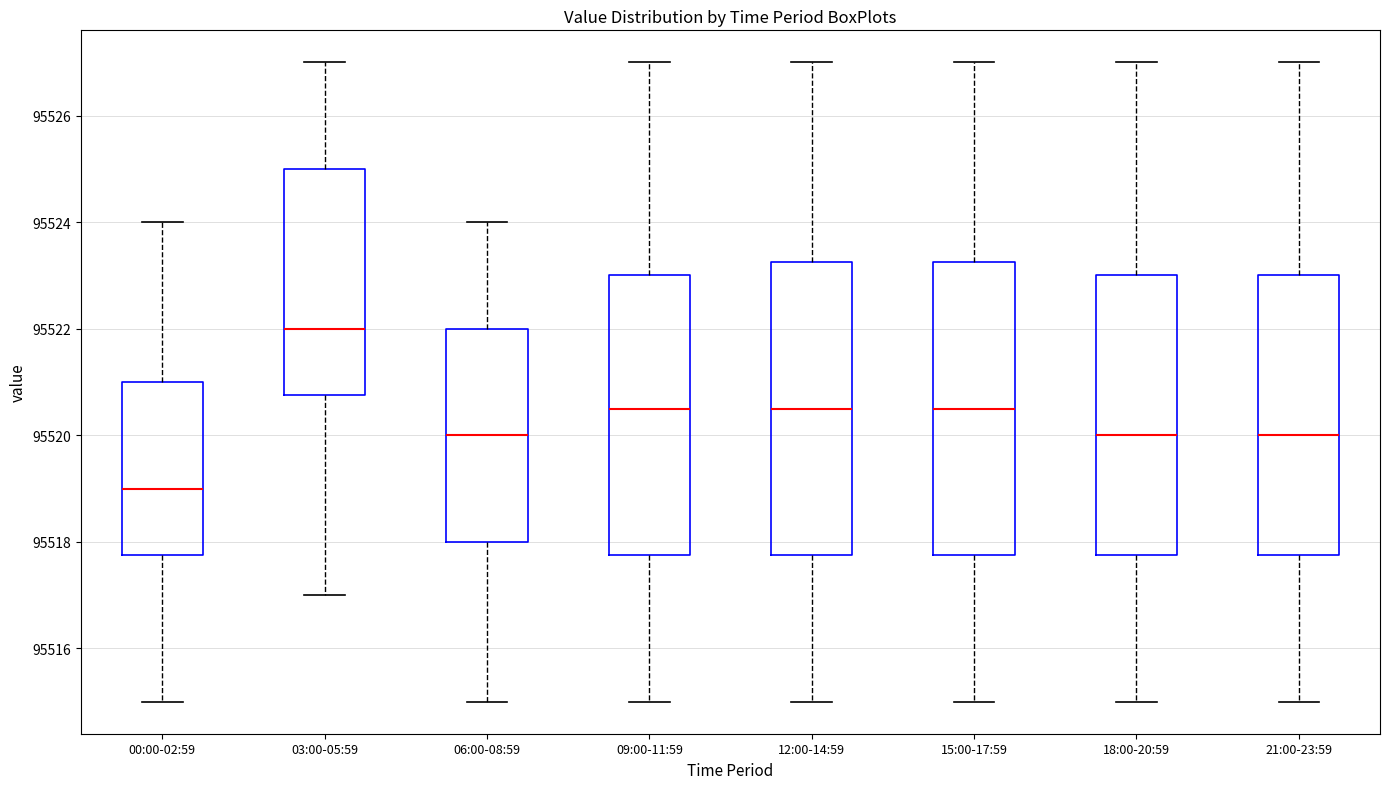

Reading left to right, read every box against the y-axis: the position of its median line, the range the box covers, and the ends of its whiskers. The values are not printed on the chart, so give them approximately, as read against the axis.

00:00-02:59: median 95519.0, box 95517.8 to 95521.0, whiskers 95515.0 to 95524.0
03:00-05:59: median 95522.0, box 95520.8 to 95525.0, whiskers 95517.0 to 95527.0
06:00-08:59: median 95520.0, box 95518.0 to 95522.0, whiskers 95515.0 to 95524.0
09:00-11:59: median 95520.6, box 95517.8 to 95523.0, whiskers 95515.0 to 95527.0
12:00-14:59: median 95520.6, box 95517.8 to 95523.2, whiskers 95515.0 to 95527.0
15:00-17:59: median 95520.6, box 95517.8 to 95523.2, whiskers 95515.0 to 95527.0
18:00-20:59: median 95520.0, box 95517.8 to 95523.0, whiskers 95515.0 to 95527.0
21:00-23:59: median 95520.0, box 95517.8 to 95523.0, whiskers 95515.0 to 95527.0